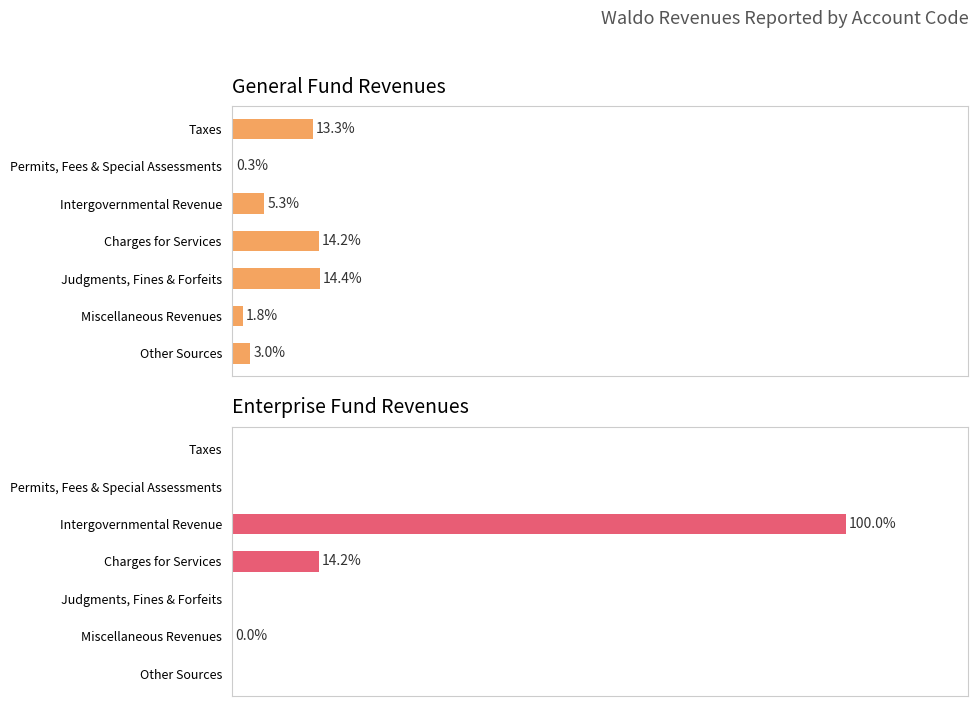

What is the difference between the General values at Taxes and Judgments, Fines & Forfeits?

1.1